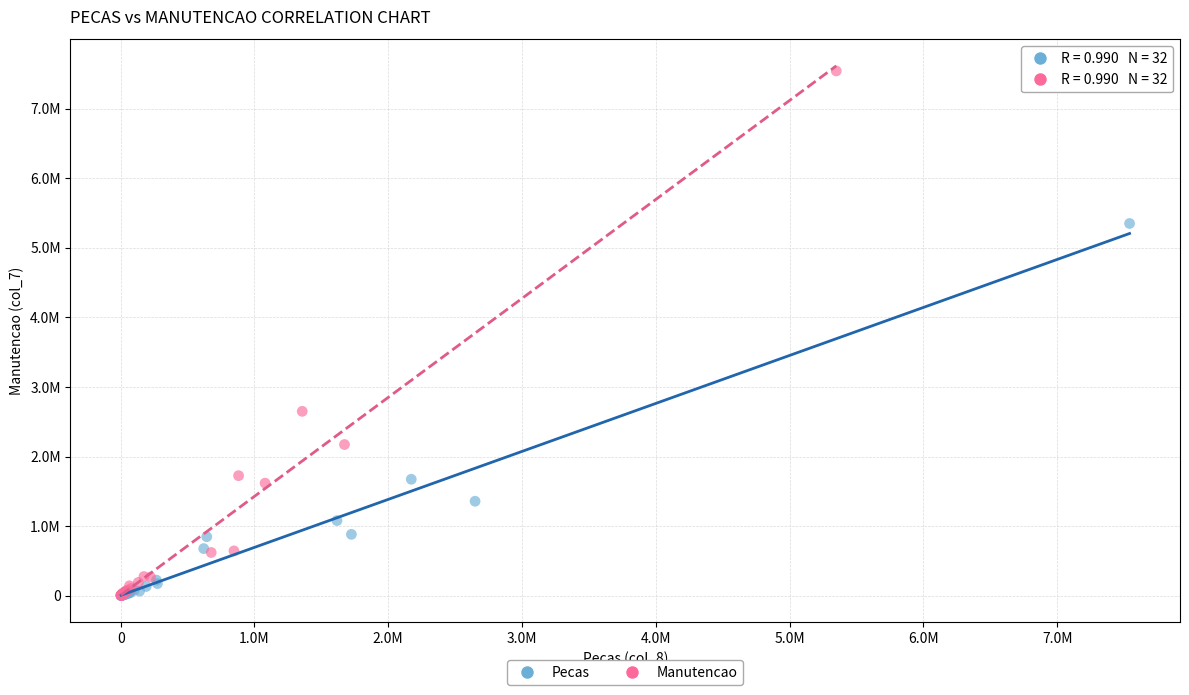

Which series contains the highest Y value?

Manutencao